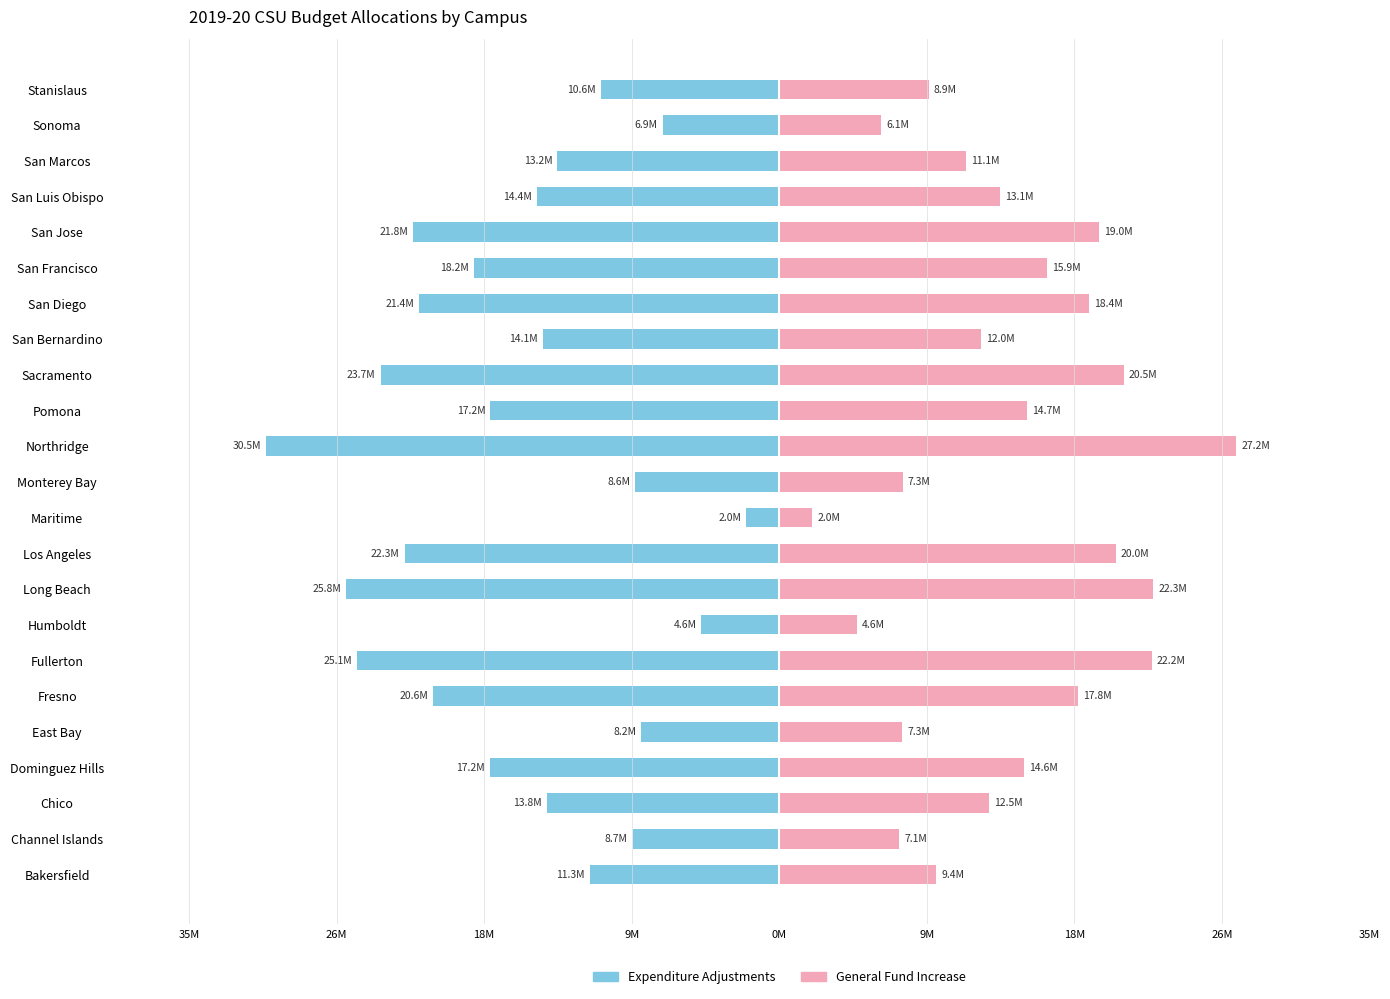

Which series has the widest spread of values?

2019-20 Expenditure Adjustments